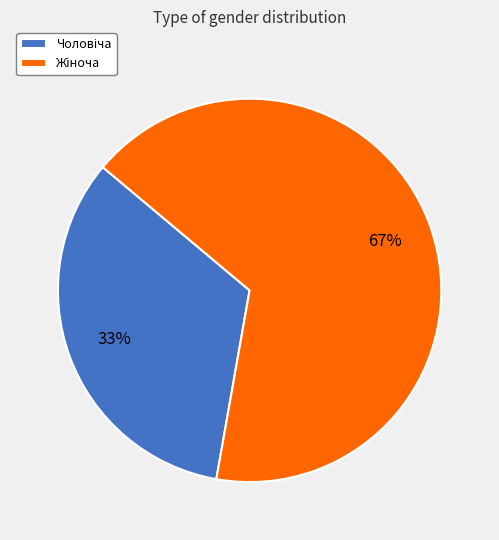

Is there any slice that represents more than half of the pie?

Yes